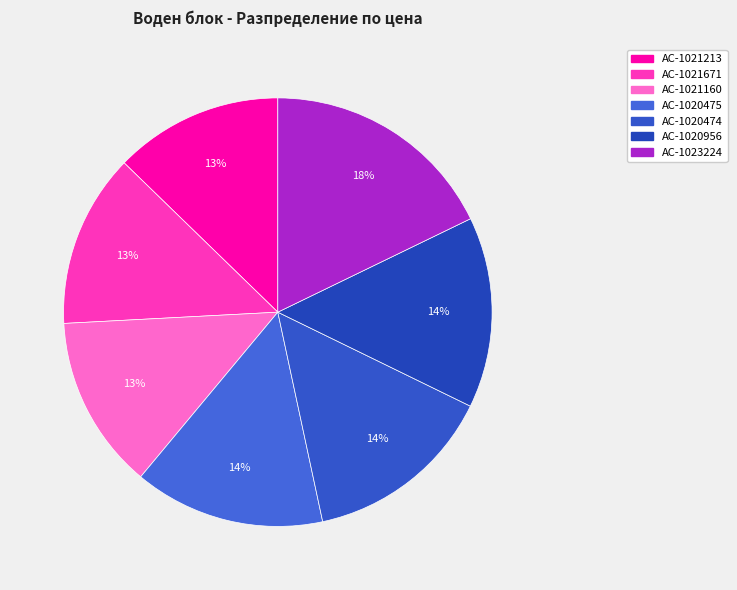

Does AC-1020956 represent more than half of the total?

No